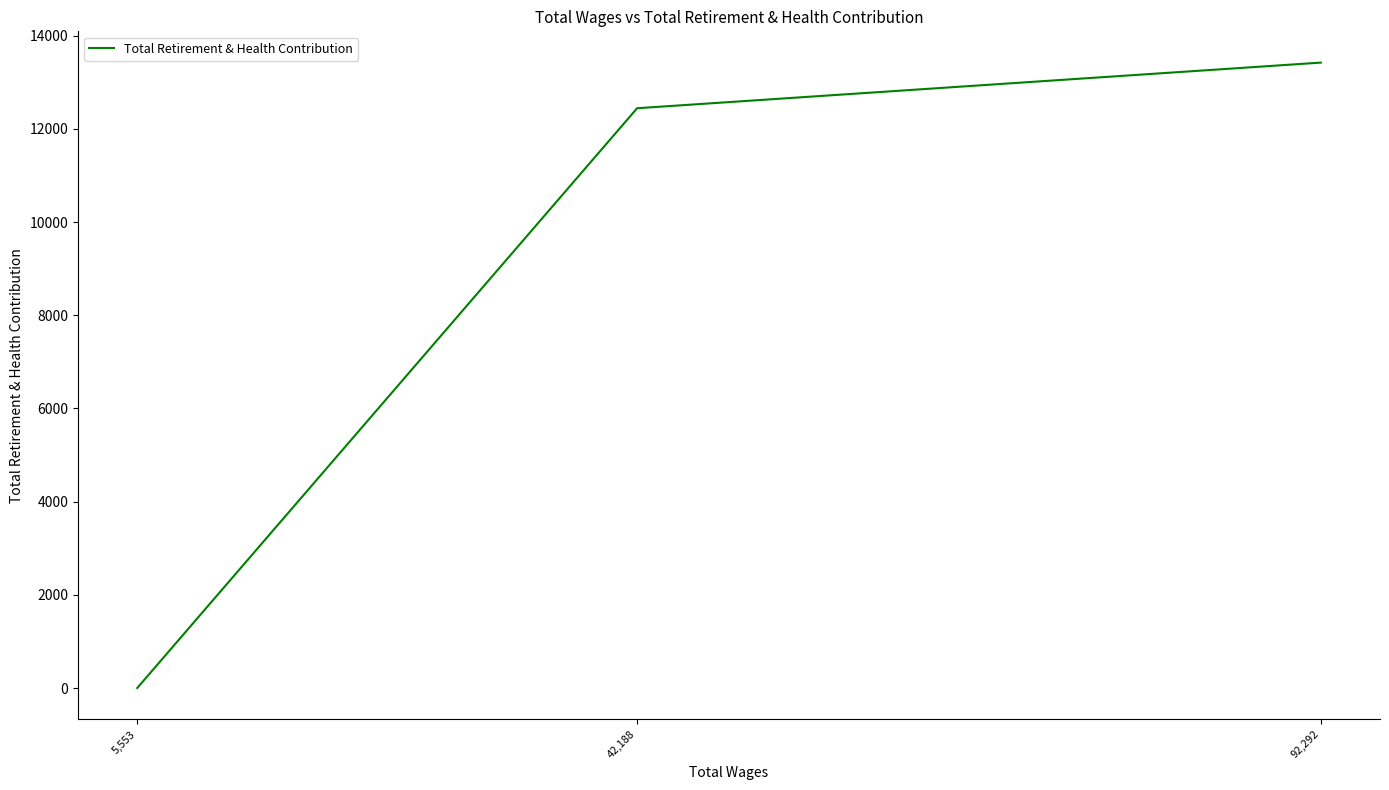

List the labels in order of value, smallest first.

5,553, 42,188, 92,292